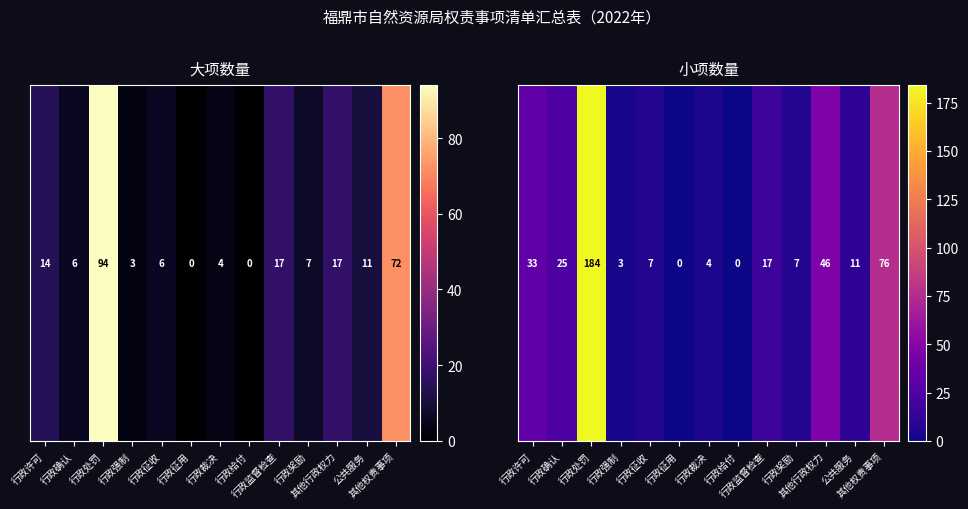

Rank the categories by value from highest to lowest.

行政处罚, 其他权责事项, 其他行政权力, 行政许可, 行政确认, 行政监督检查, 公共服务, 行政征收, 行政奖励, 行政裁决, 行政强制, 行政征用, 行政给付